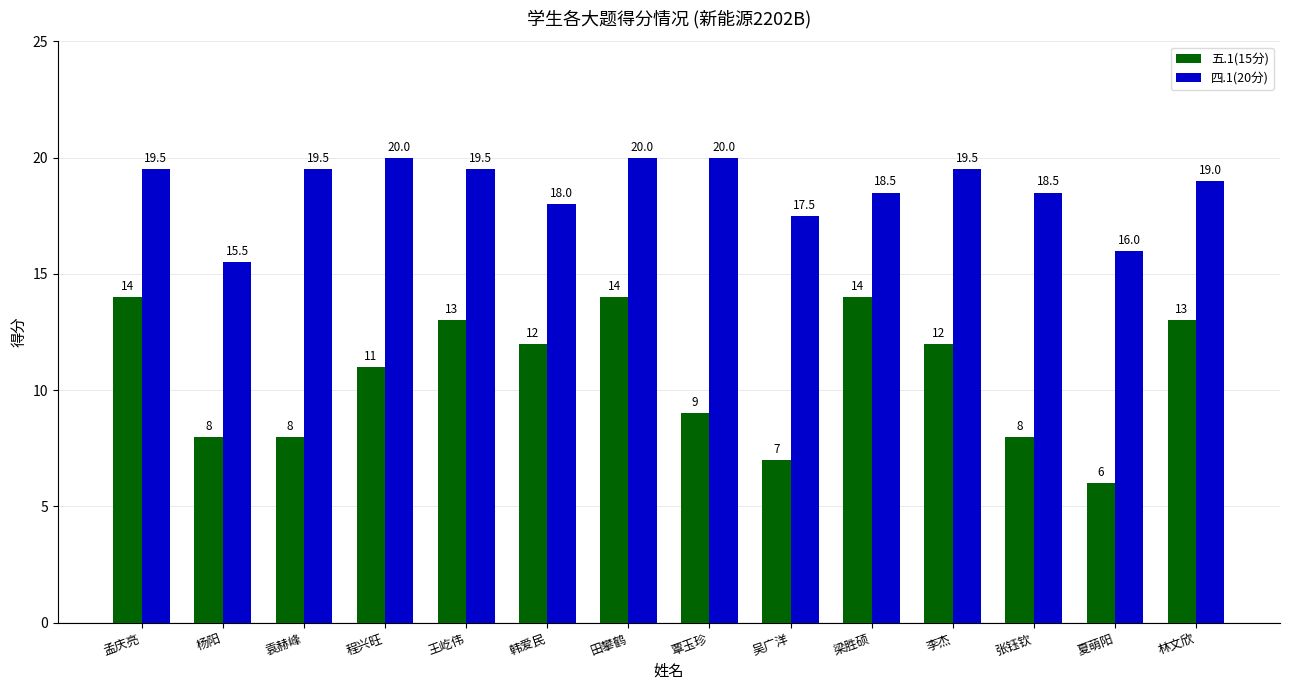

Reading left to right, what are all the values shown in this chart?

五.1(15分): 孟庆亮=14.0	杨阳=8.0	袁赫峰=8.0	程兴旺=11.0	王屹伟=13.0	韩爱民=12.0	田攀鹤=14.0	覃玉珍=9.0	吴广洋=7.0	梁胜硕=14.0	李杰=12.0	张钰钦=8.0	夏萌阳=6.0	林文欣=13.0
四.1(20分): 孟庆亮=19.5	杨阳=15.5	袁赫峰=19.5	程兴旺=20.0	王屹伟=19.5	韩爱民=18.0	田攀鹤=20.0	覃玉珍=20.0	吴广洋=17.5	梁胜硕=18.5	李杰=19.5	张钰钦=18.5	夏萌阳=16.0	林文欣=19.0